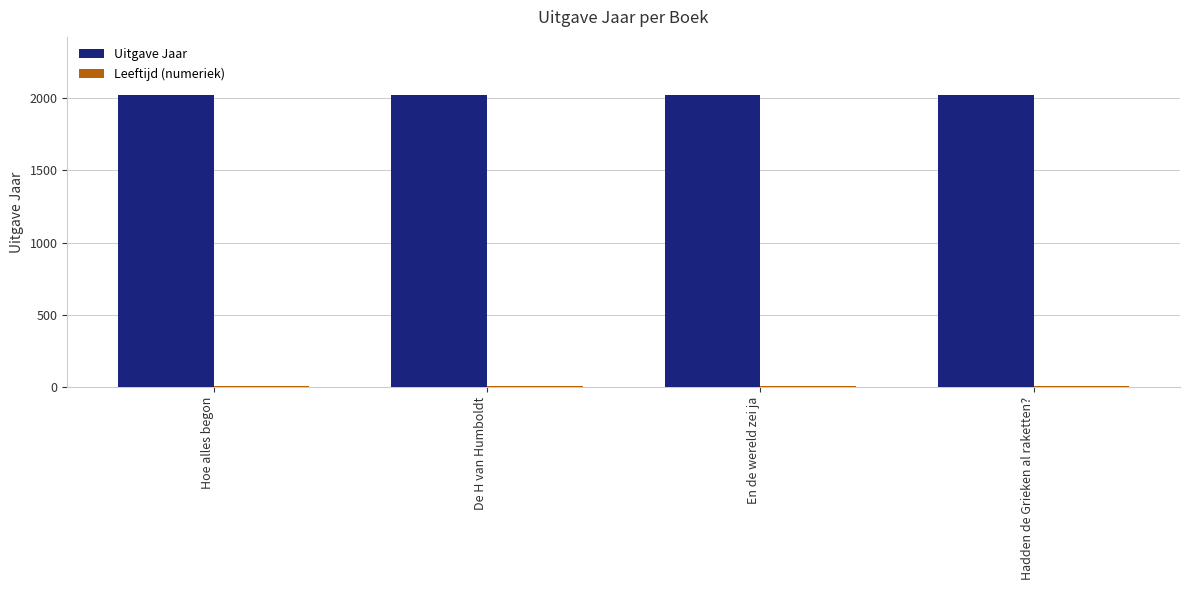

The value of Uitgave Jaar at De H van Humboldt is 3251. True or false?

False